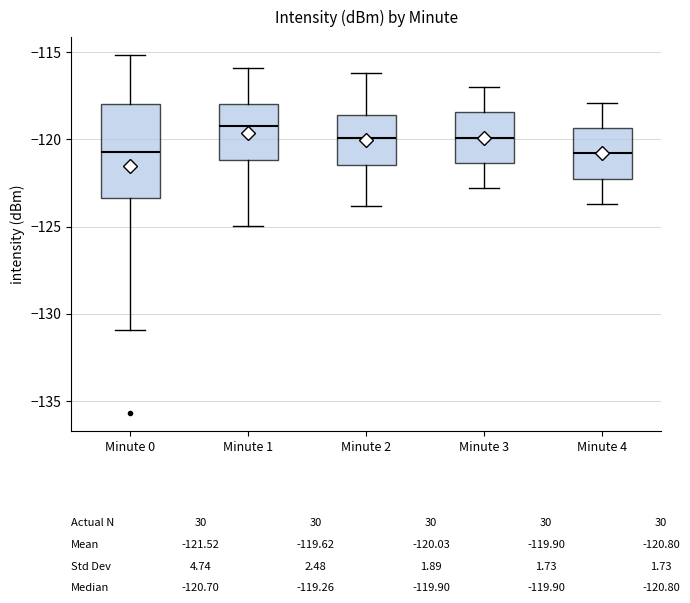

Comparing the boxes themselves (not the whiskers), which one is the tallest?

Minute 0